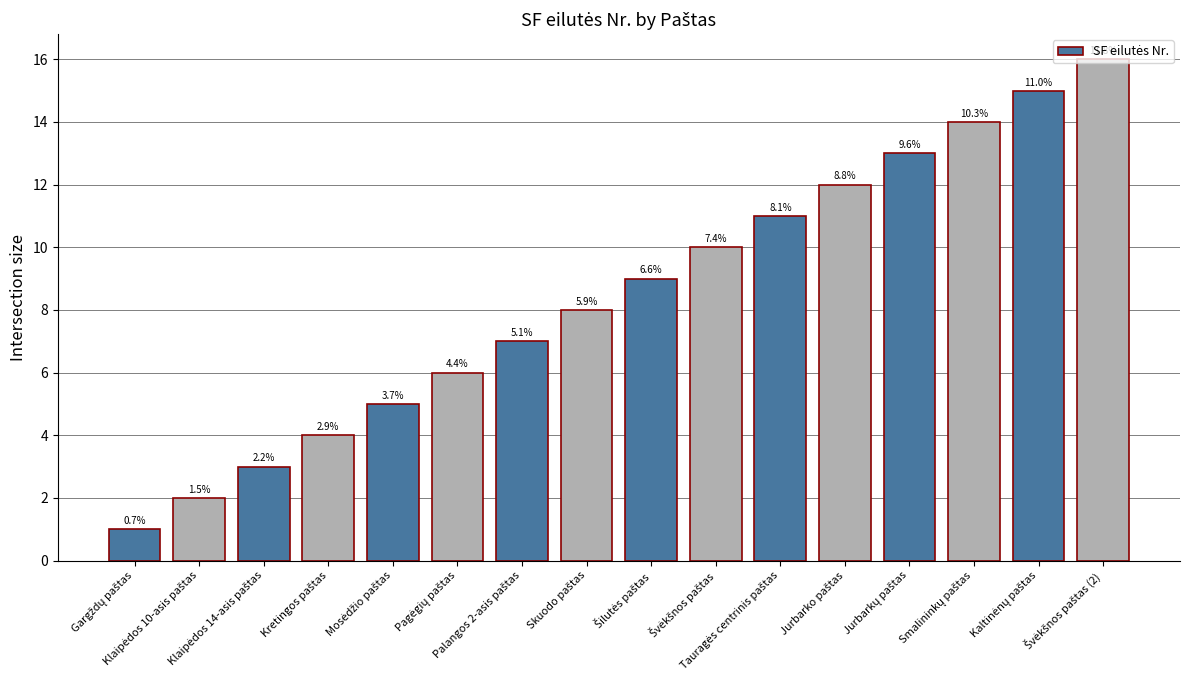

How many bars are there in total?

16